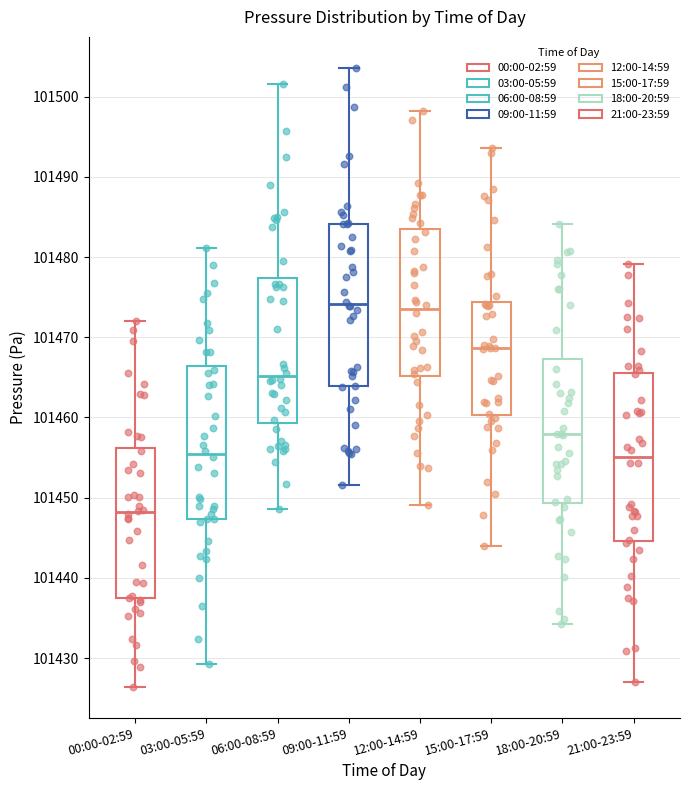

Reading left to right, transcribe this box plot: for each box, give where its median line is, the range the box spans, and where its two whiskers end, as read against the y-axis. The values are not printed on the chart, so give them approximately, as read against the axis.

00:00-02:59: median 101448, box 101437 to 101456, whiskers 101426 to 101472
03:00-05:59: median 101455, box 101447 to 101466, whiskers 101429 to 101481
06:00-08:59: median 101465, box 101459 to 101477, whiskers 101449 to 101502
09:00-11:59: median 101474, box 101464 to 101484, whiskers 101452 to 101504
12:00-14:59: median 101474, box 101465 to 101483, whiskers 101449 to 101498
15:00-17:59: median 101469, box 101460 to 101474, whiskers 101444 to 101494
18:00-20:59: median 101458, box 101449 to 101467, whiskers 101434 to 101484
21:00-23:59: median 101455, box 101445 to 101466, whiskers 101427 to 101479